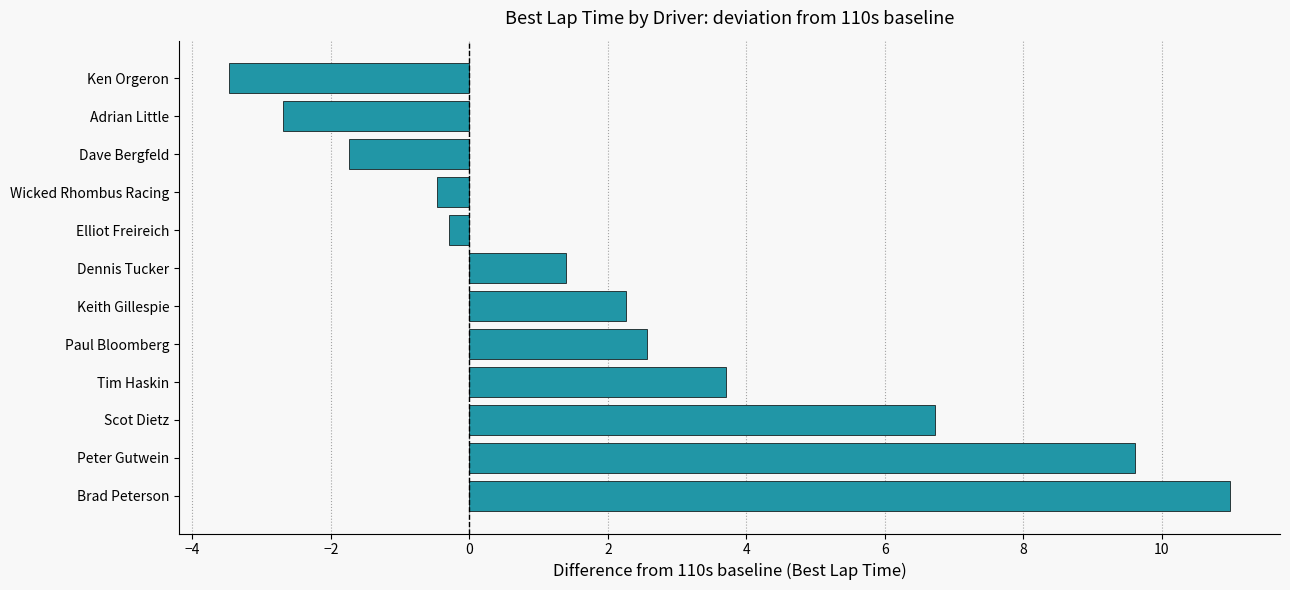

What is the label of the 1st bar from the top?

Ken Orgeron